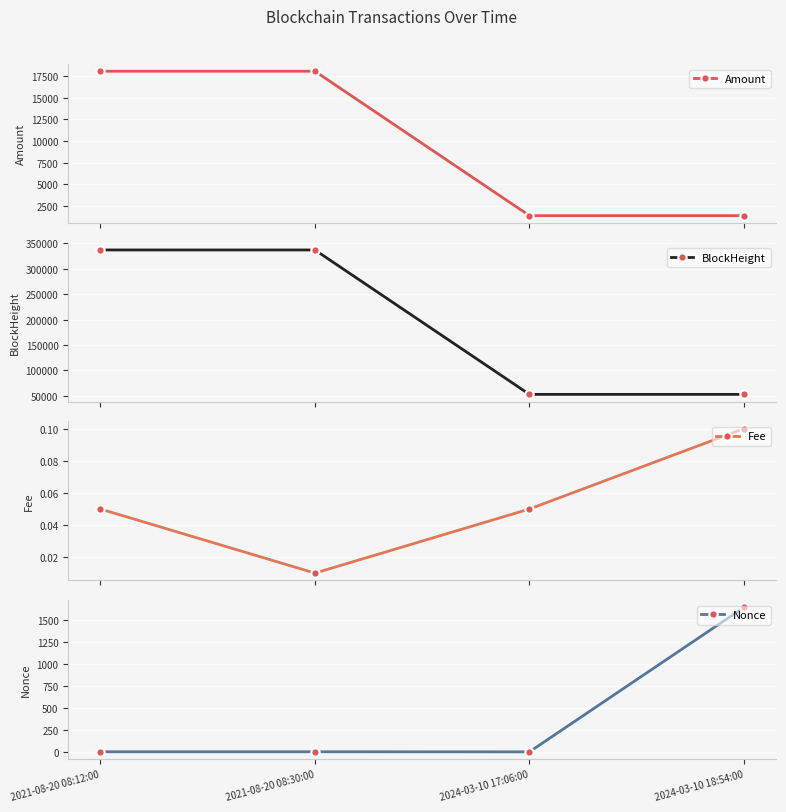

How many lines are shown in the chart?

4